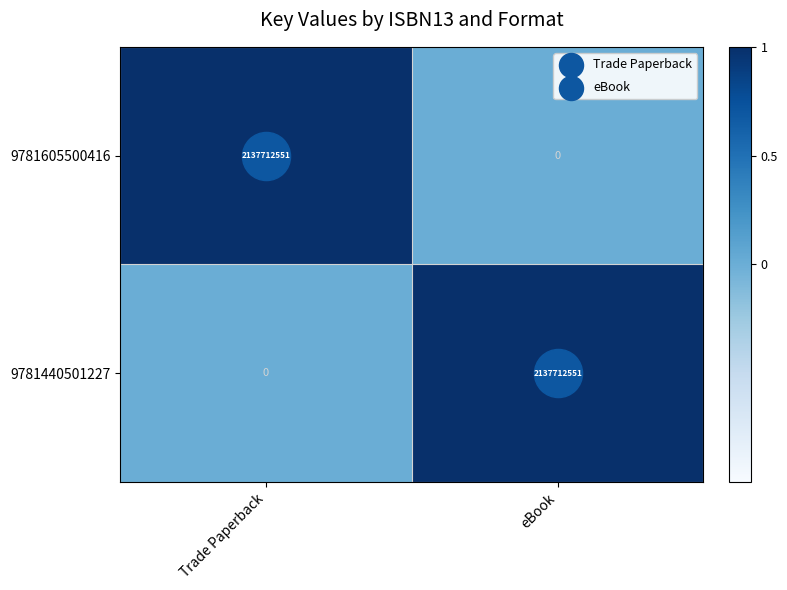

How many values in the 9781605500416 series are below 2137712551?

1